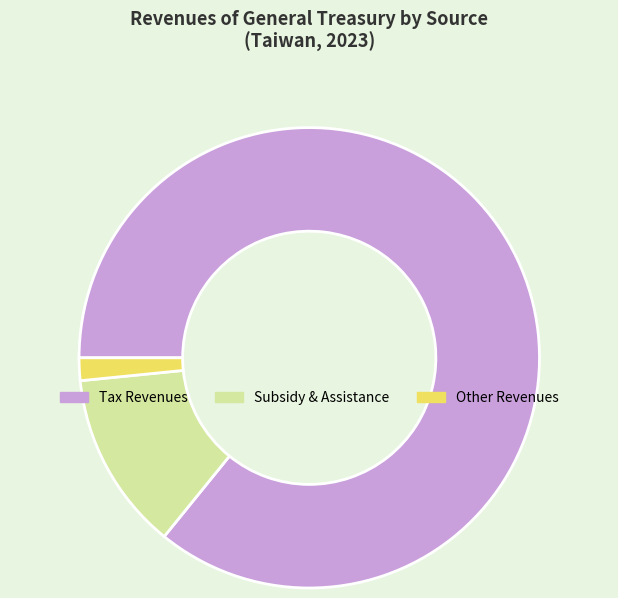

Count the number of slices in the pie.

3